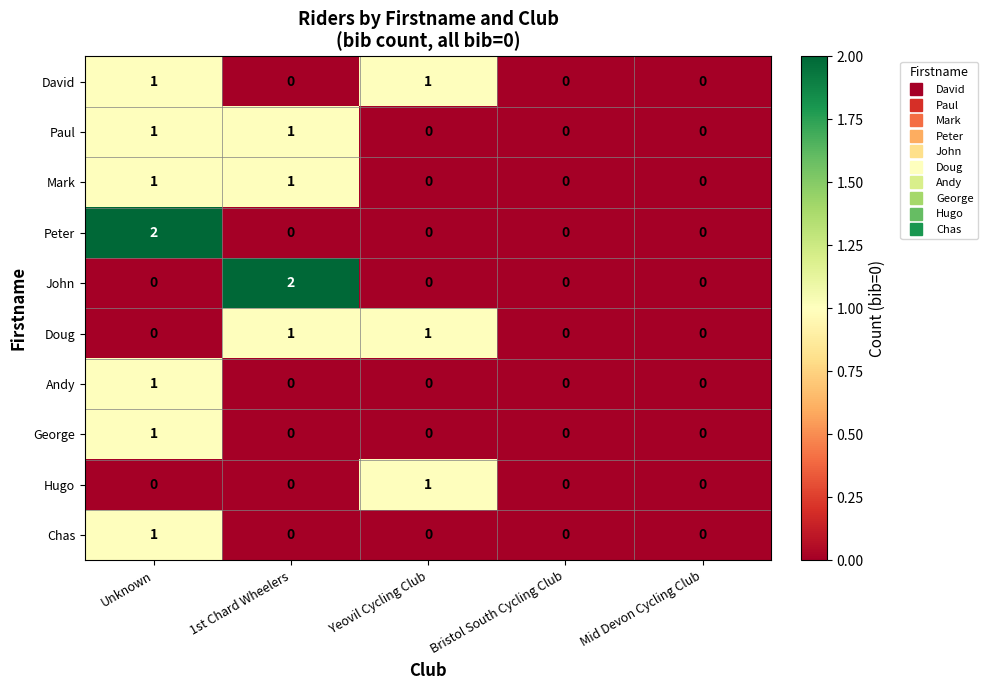

Which series changed the most between 1st Chard Wheelers and Mid Devon Cycling Club?

John